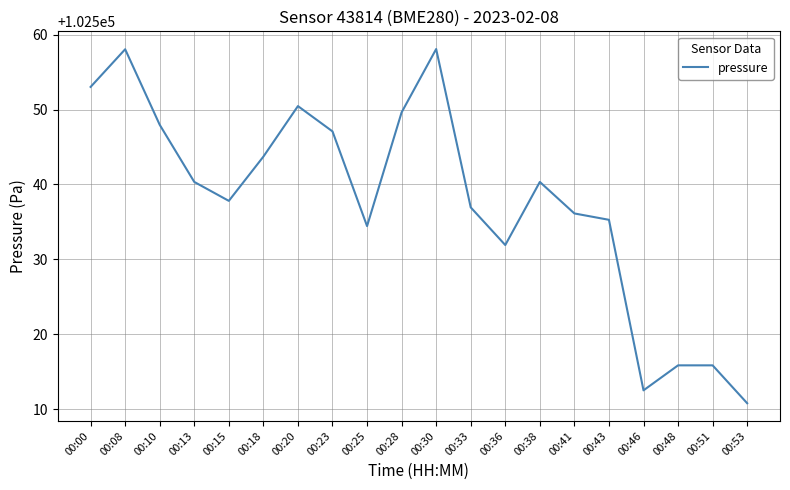

What is the sum of the values at 00:33 and 00:25?

205071.4